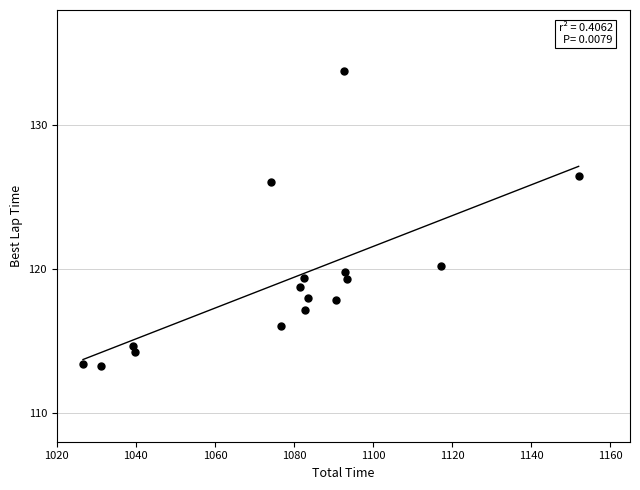

What is the range of Y values (max minus min)?

20.5